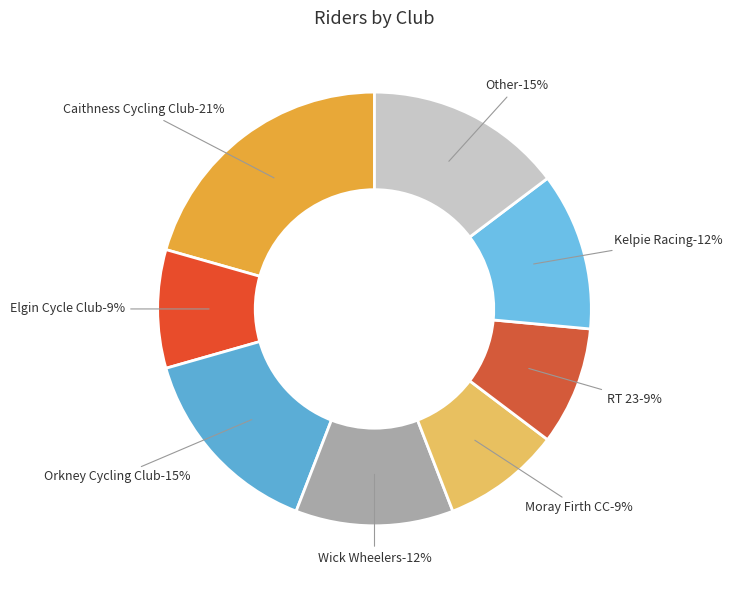

What is the largest slice in the pie chart?

Caithness Cycling Club